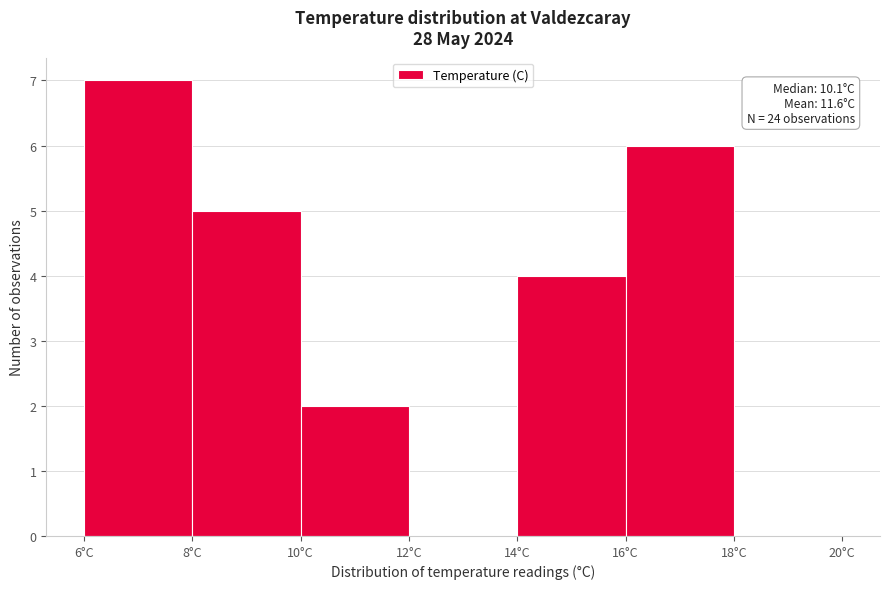

Which range on the x-axis has the tallest bar?

6 to 8